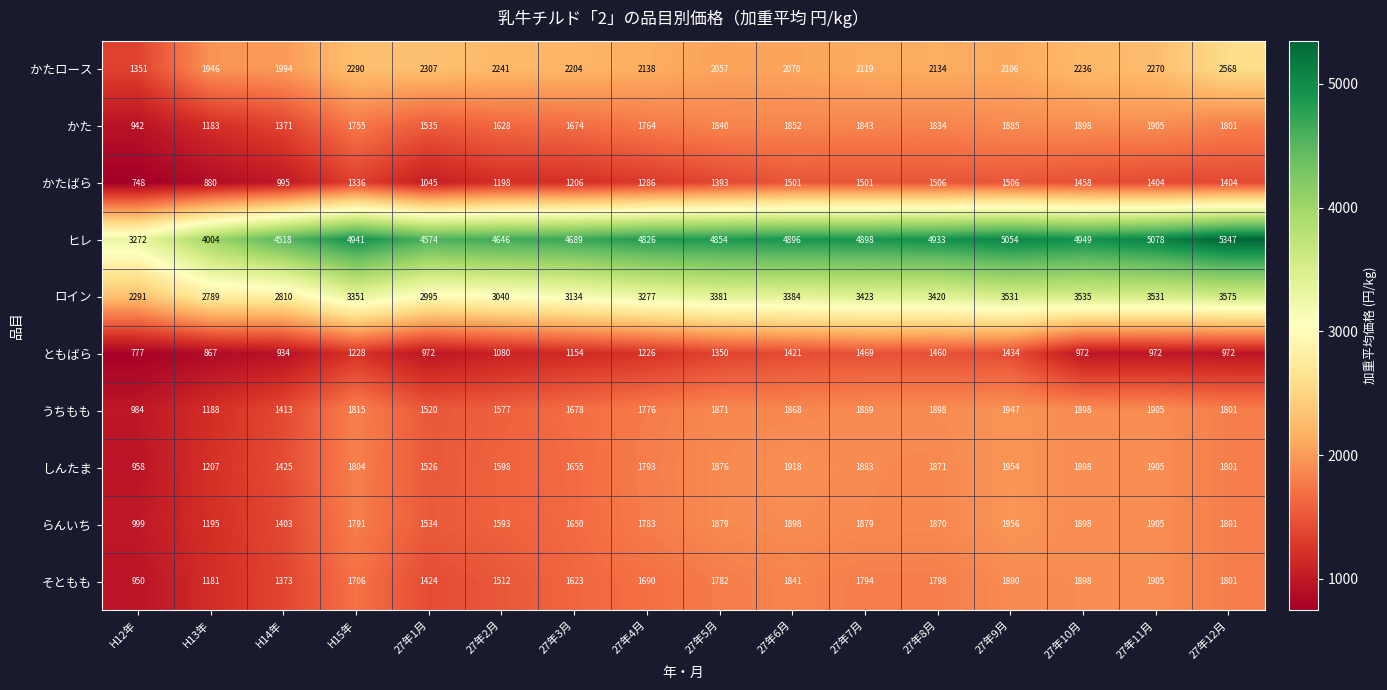

At which label is らんいち closest to 1477?

27年1月